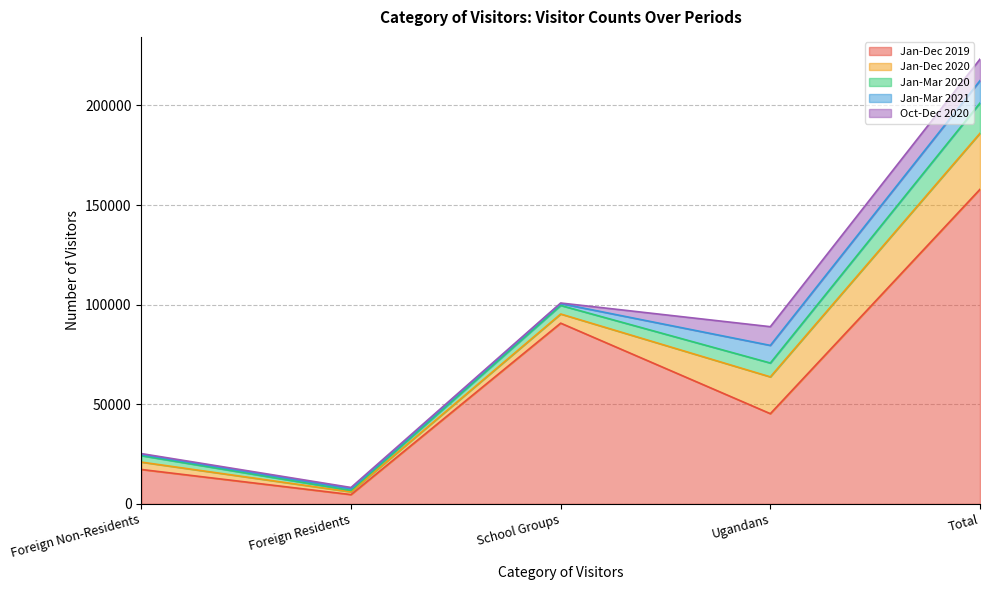

Reading right to left, what are all the values shown in this chart?

Jan-Dec 2019: Total=157925	Ugandans=45280	School Groups=90727	Foreign Residents=4650	Foreign Non-Residents=17268
Jan-Dec 2020: Total=28128	Ugandans=18476	School Groups=4588	Foreign Residents=1368	Foreign Non-Residents=3696
Jan-Mar 2020: Total=15195	Ugandans=6949	School Groups=4299	Foreign Residents=717	Foreign Non-Residents=3230
Jan-Mar 2021: Total=11223	Ugandans=8851	School Groups=940	Foreign Residents=847	Foreign Non-Residents=585
Oct-Dec 2020: Total=10797	Ugandans=9394	School Groups=289	Foreign Residents=648	Foreign Non-Residents=466